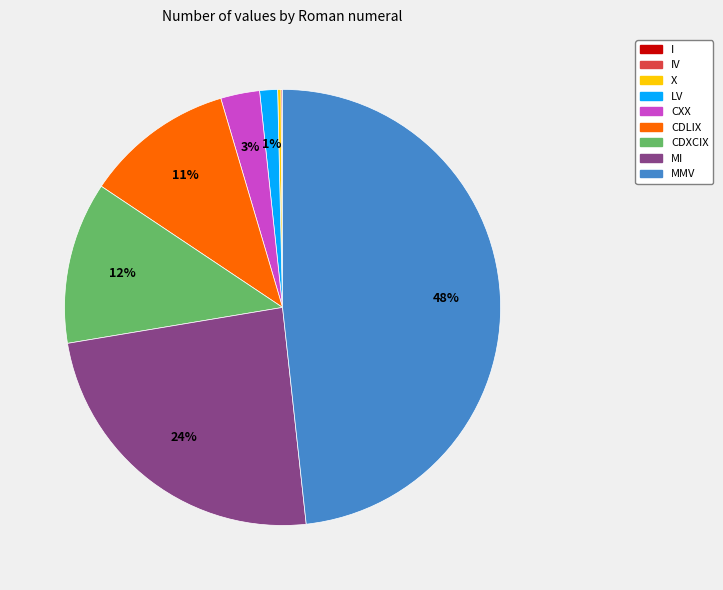

Does any single category account for the majority?

No